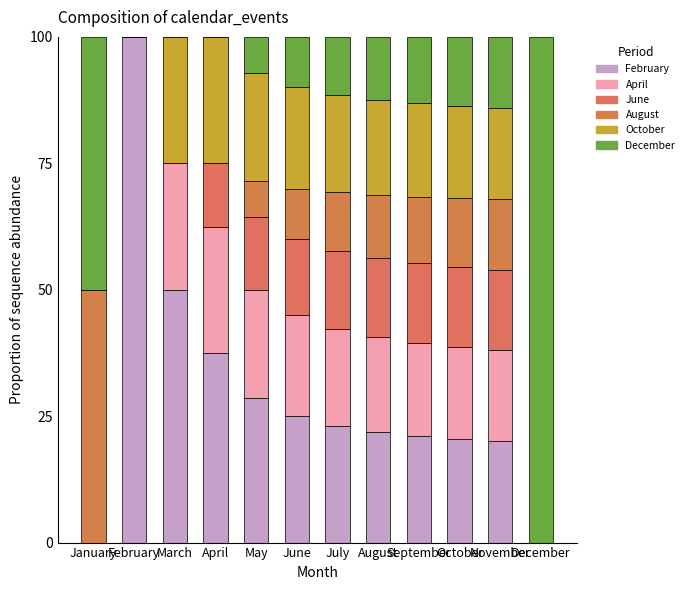

Are the bars horizontal?

No